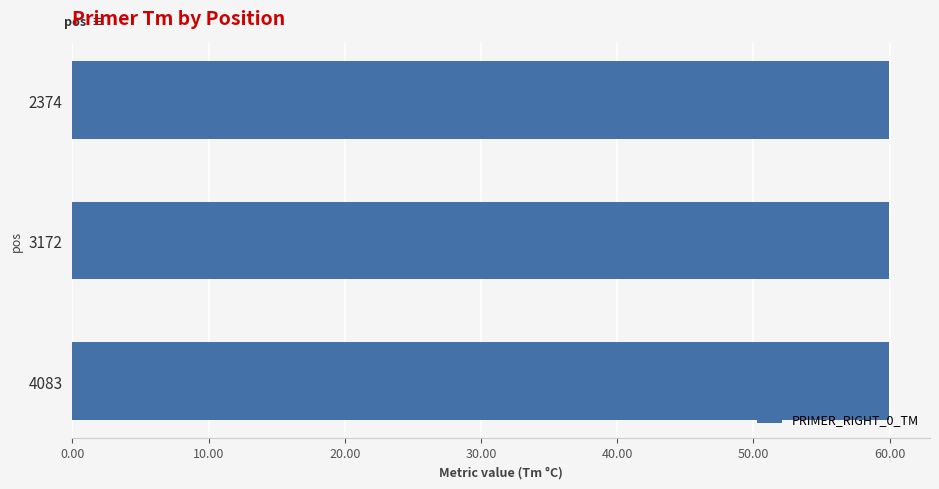

The chart shows a value of 60.0 at 4083. True or false?

True